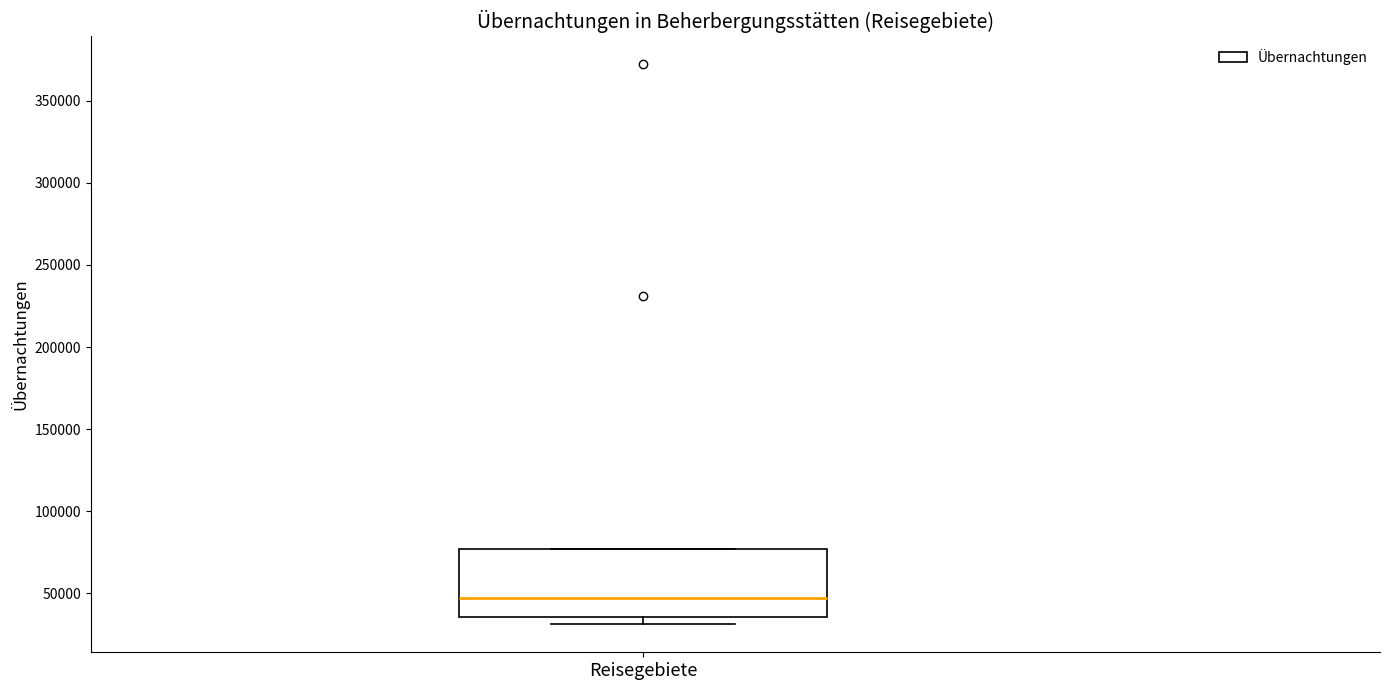

Transcribe this box plot: give where the median line is, the range the box spans, and where the two whiskers end, as read against the y-axis. The values are not printed on the chart, so give them approximately, as read against the axis.

median 45000, box 35000 to 75000, whiskers 30000 to 75000